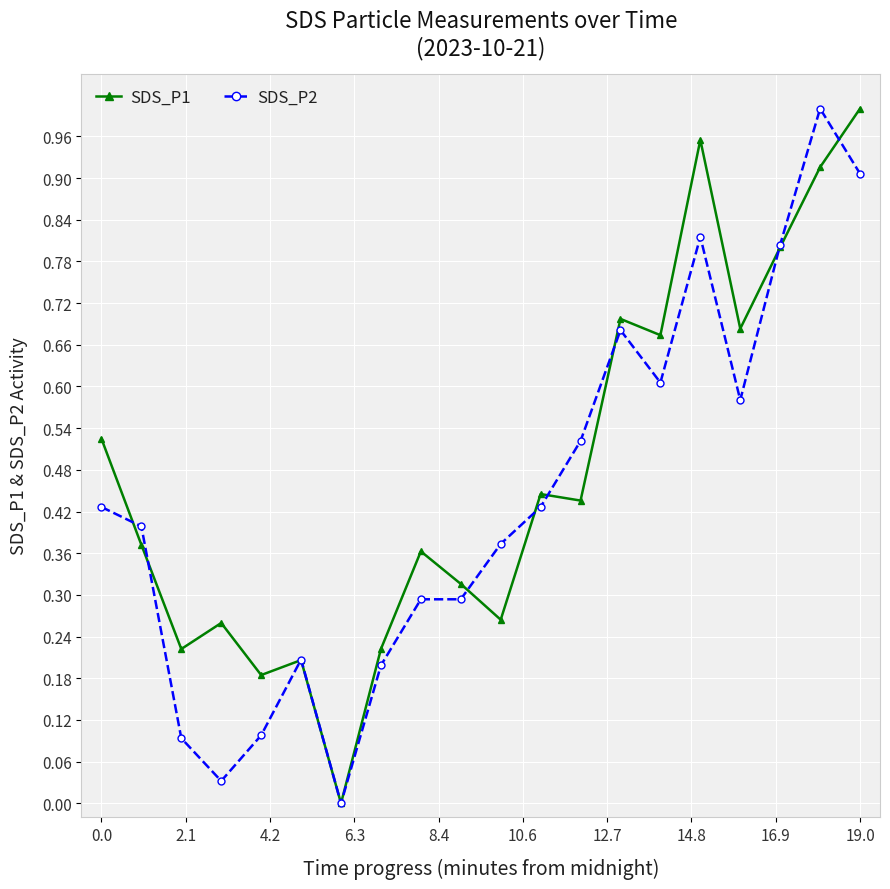

True or false: SDS_P1 has more than 1 interior local peaks.

True